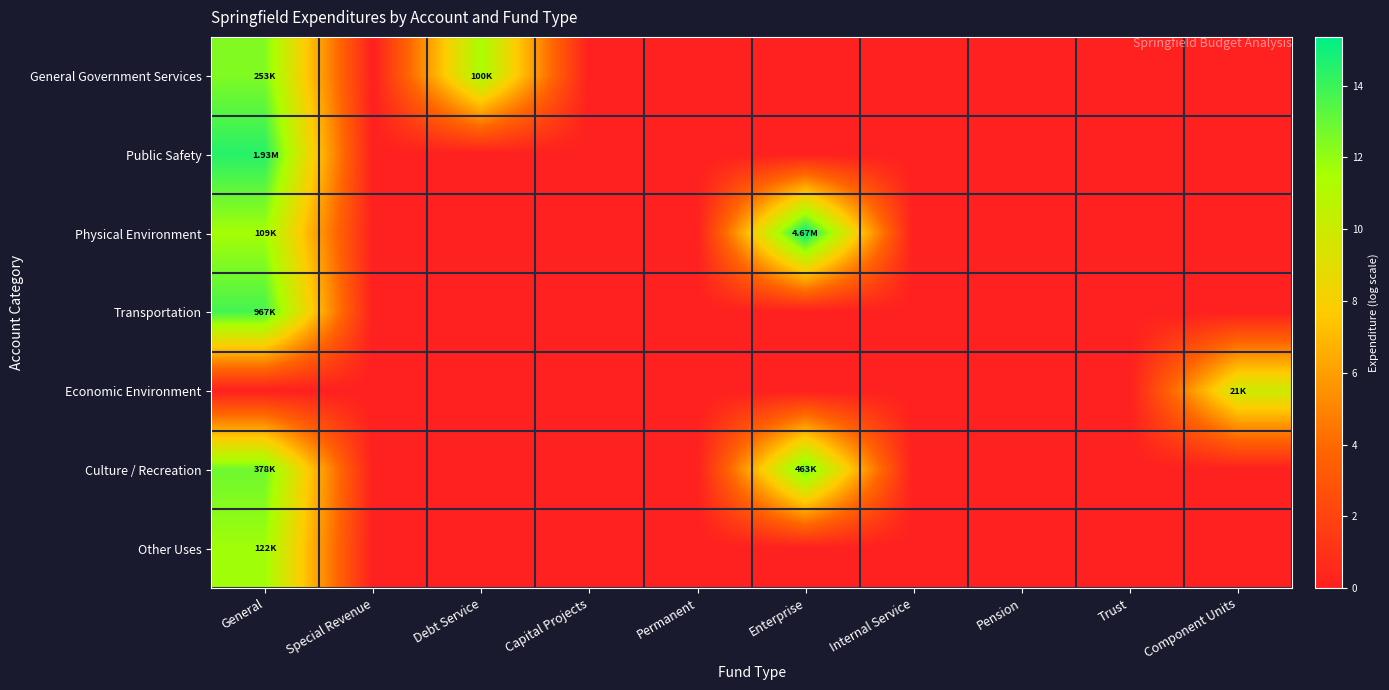

Reading left to right, list all the values displayed in this chart.

General Government Services: General=12.4	Special Revenue=0.0	Debt Service=11.5	Capital Projects=0.0	Permanent=0.0	Enterprise=0.0	Internal Service=0.0	Pension=0.0	Trust=0.0	Component Units=0.0
Public Safety: General=14.5	Special Revenue=0.0	Debt Service=0.0	Capital Projects=0.0	Permanent=0.0	Enterprise=0.0	Internal Service=0.0	Pension=0.0	Trust=0.0	Component Units=0.0
Physical Environment: General=11.6	Special Revenue=0.0	Debt Service=0.0	Capital Projects=0.0	Permanent=0.0	Enterprise=15.4	Internal Service=0.0	Pension=0.0	Trust=0.0	Component Units=0.0
Transportation: General=13.8	Special Revenue=0.0	Debt Service=0.0	Capital Projects=0.0	Permanent=0.0	Enterprise=0.0	Internal Service=0.0	Pension=0.0	Trust=0.0	Component Units=0.0
Economic Environment: General=0.0	Special Revenue=0.0	Debt Service=0.0	Capital Projects=0.0	Permanent=0.0	Enterprise=0.0	Internal Service=0.0	Pension=0.0	Trust=0.0	Component Units=10.0
Culture / Recreation: General=12.8	Special Revenue=0.0	Debt Service=0.0	Capital Projects=0.0	Permanent=0.0	Enterprise=13.0	Internal Service=0.0	Pension=0.0	Trust=0.0	Component Units=0.0
Other Uses: General=11.7	Special Revenue=0.0	Debt Service=0.0	Capital Projects=0.0	Permanent=0.0	Enterprise=0.0	Internal Service=0.0	Pension=0.0	Trust=0.0	Component Units=0.0